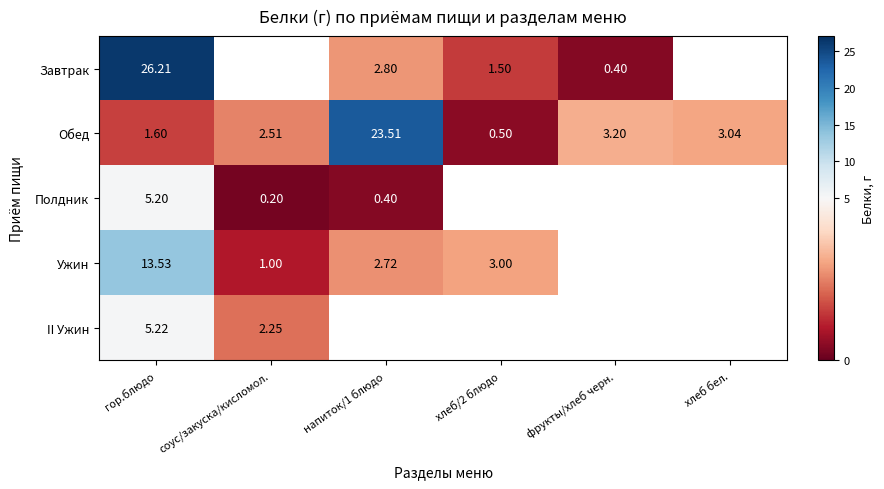

What is the minimum value shown in the chart?

0.2